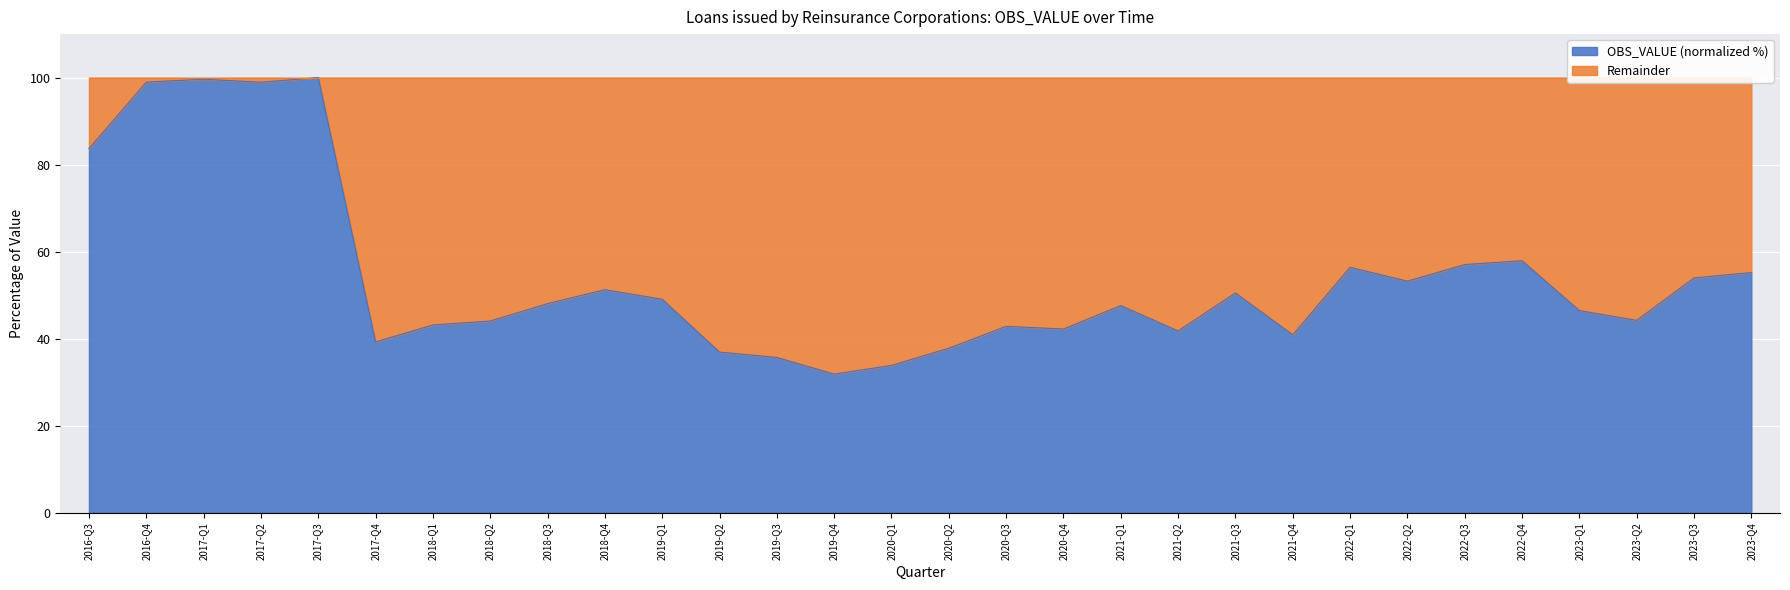

What is the label of the 24th point from the left?

2022-Q2